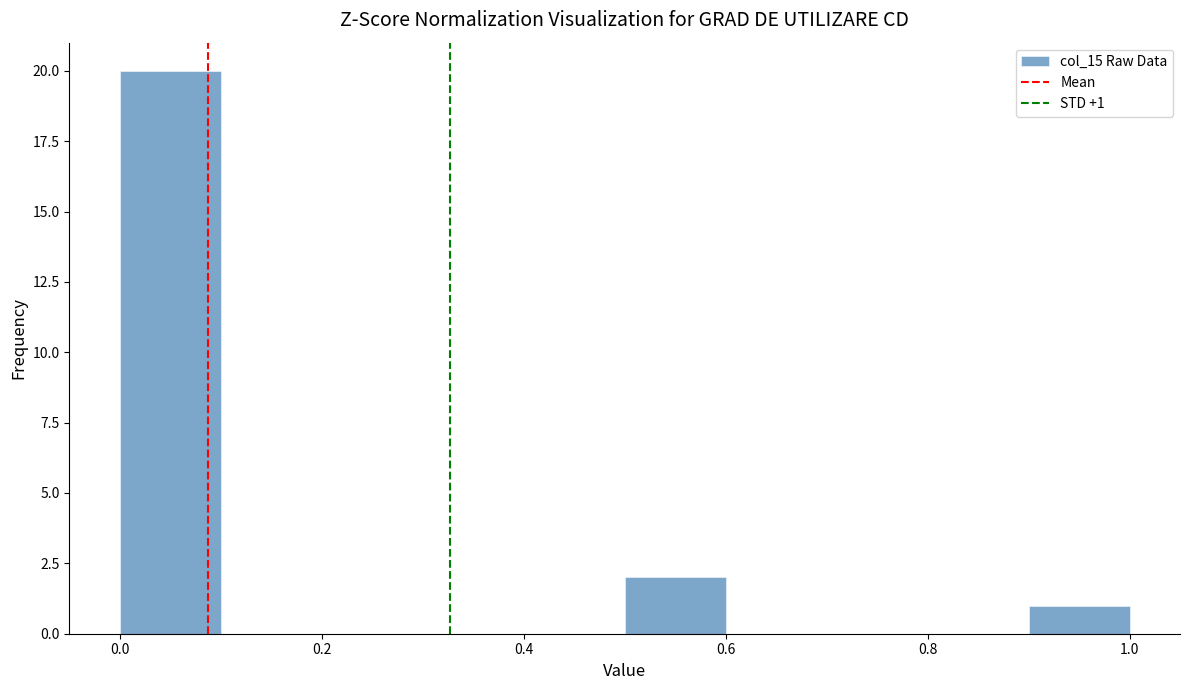

Over which range of the x-axis is the bar tallest?

0.0 to 0.1